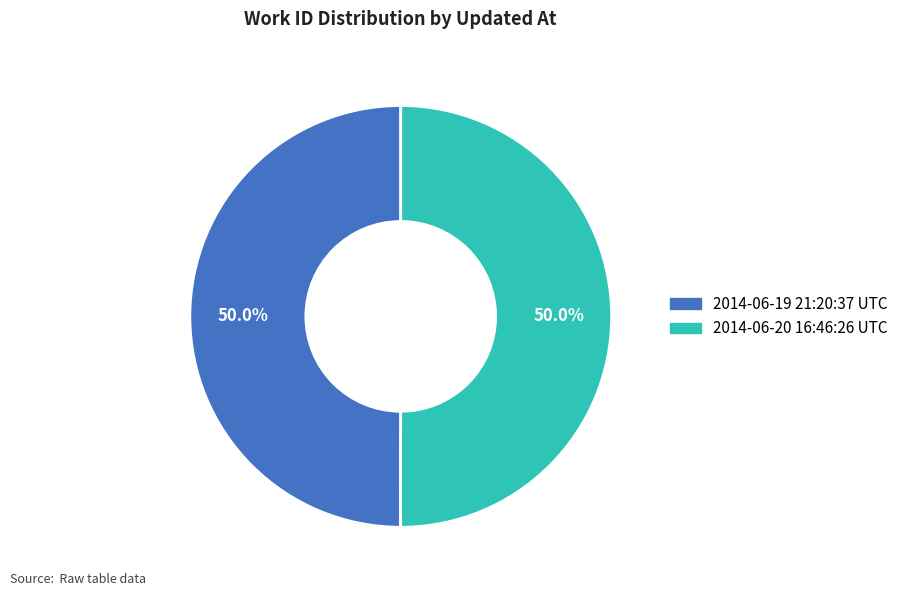

True or false: 2014-06-19 21:20:37 UTC accounts for 45% of the total.

False